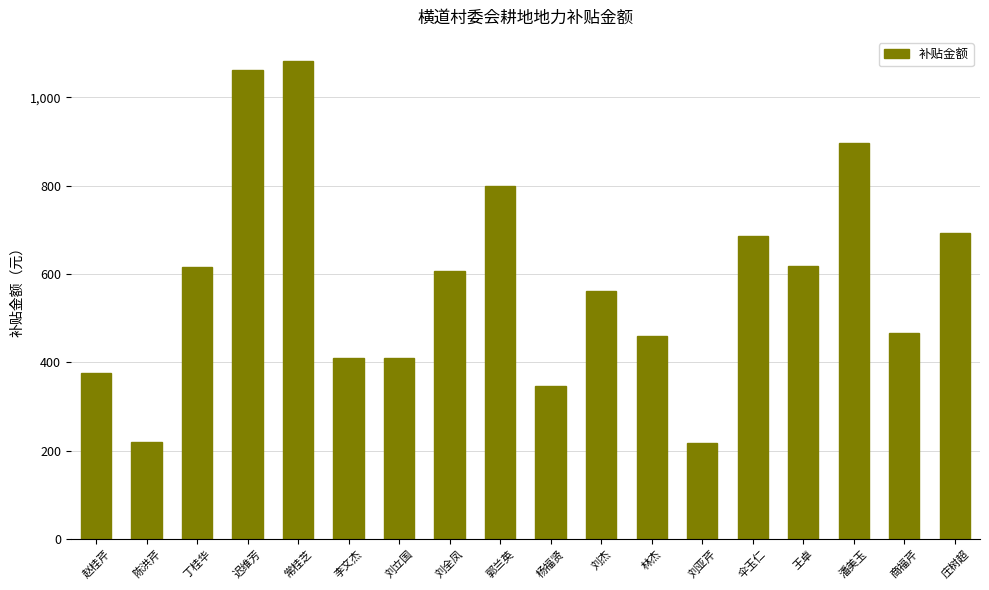

What is the label of the 14th bar from the right?

常桂芝